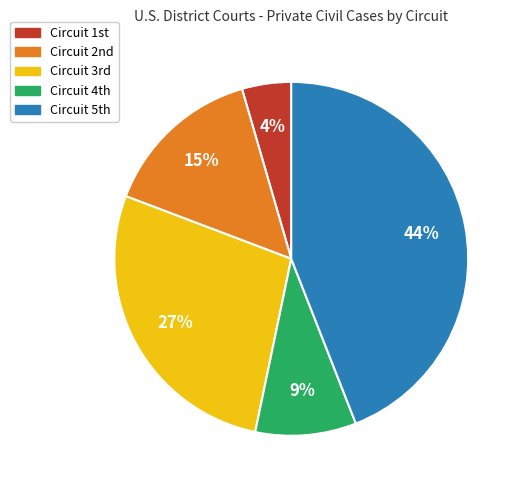

Is there any slice that represents more than half of the pie?

No